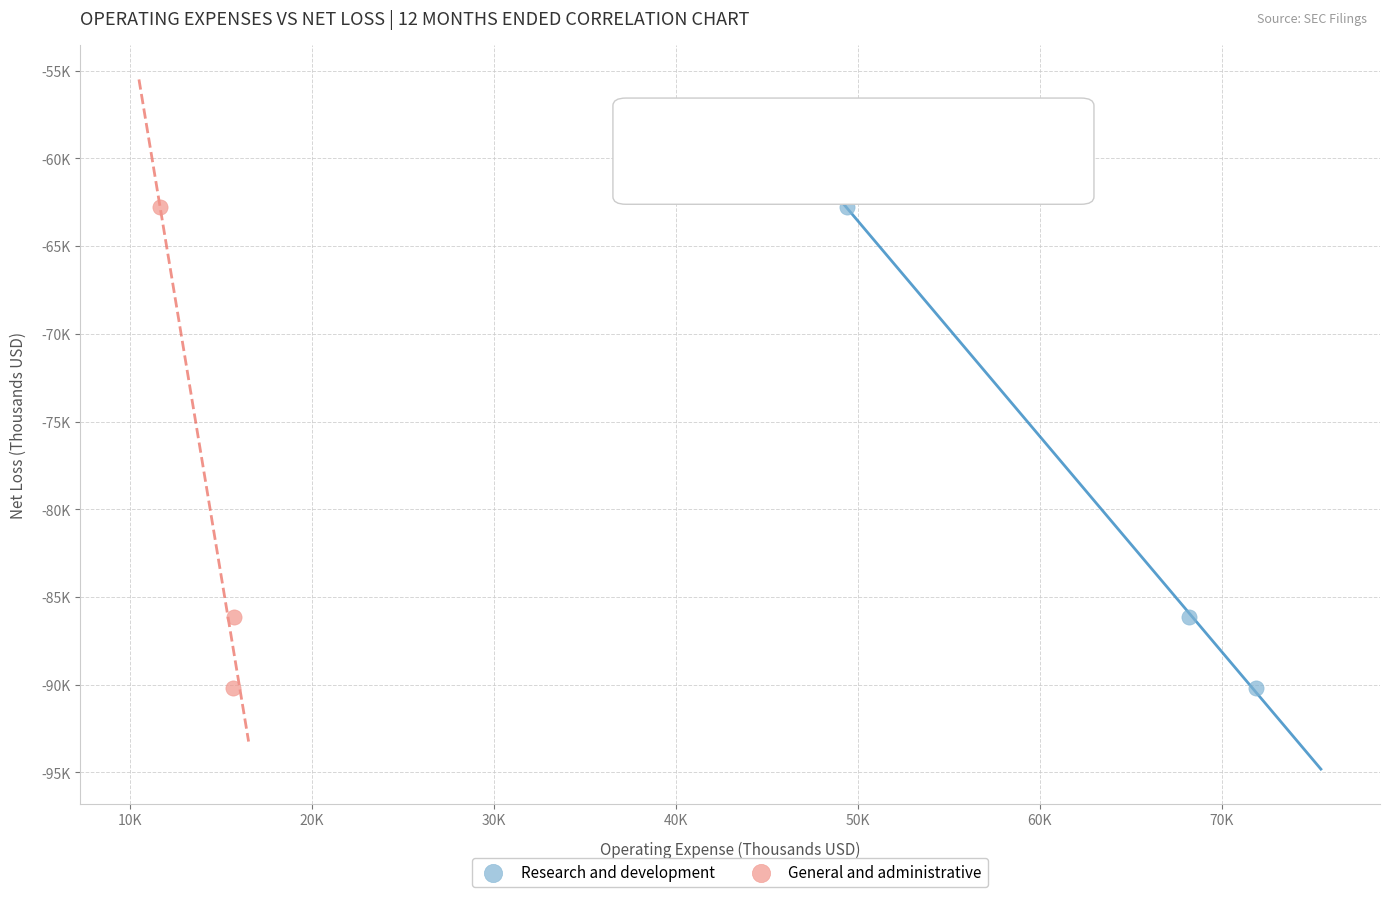

What are all the series names shown in the legend?

Research and development, General and administrative